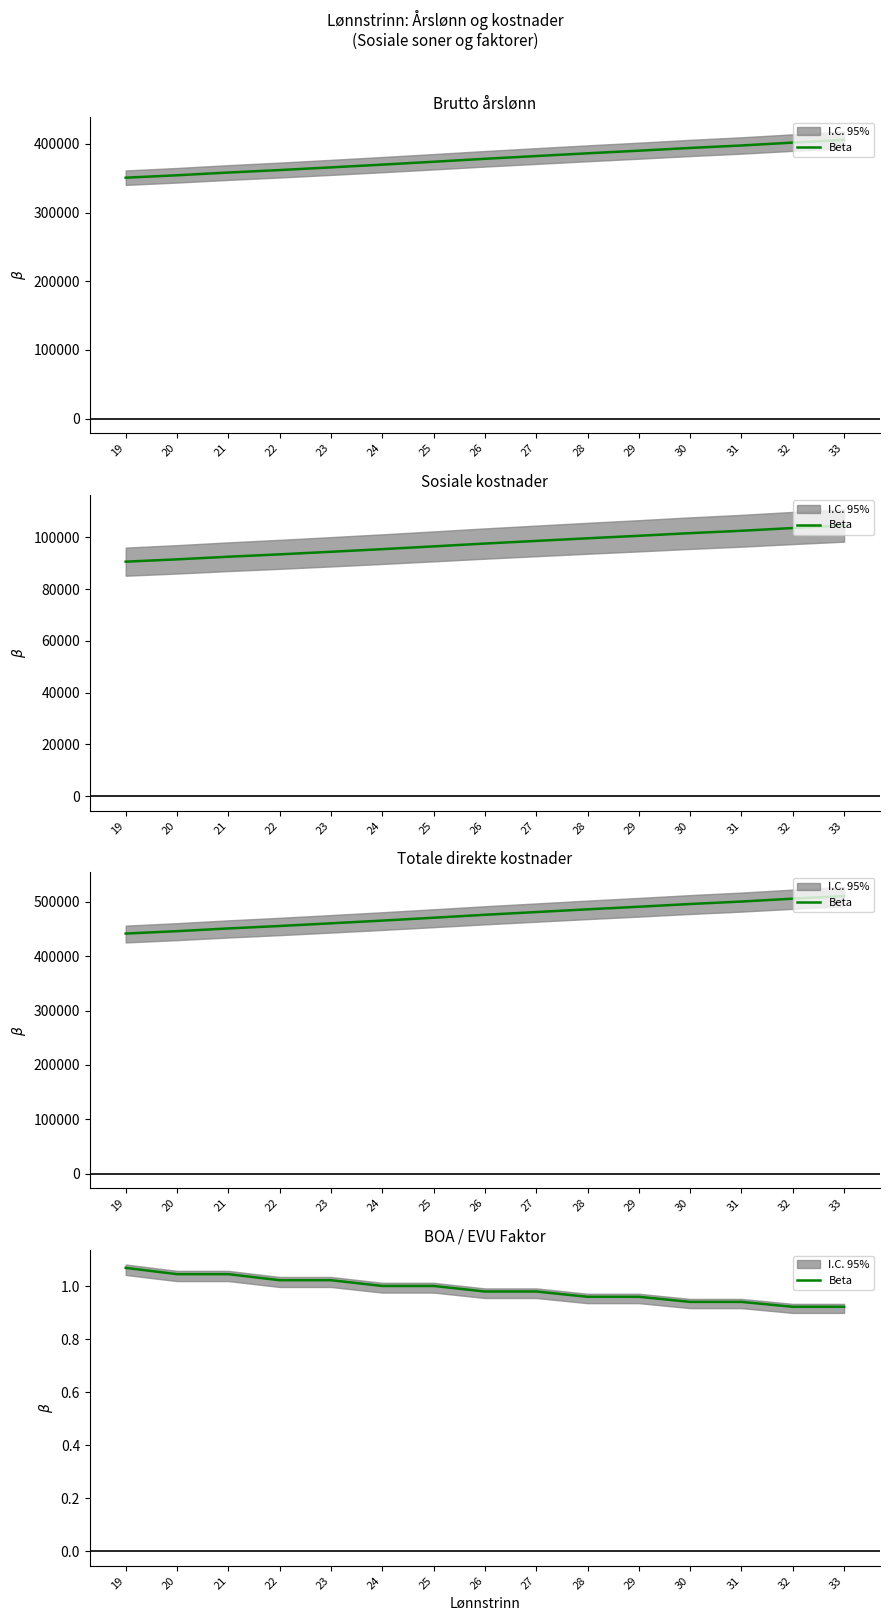

What is the difference between the second highest and second lowest values?

0.1